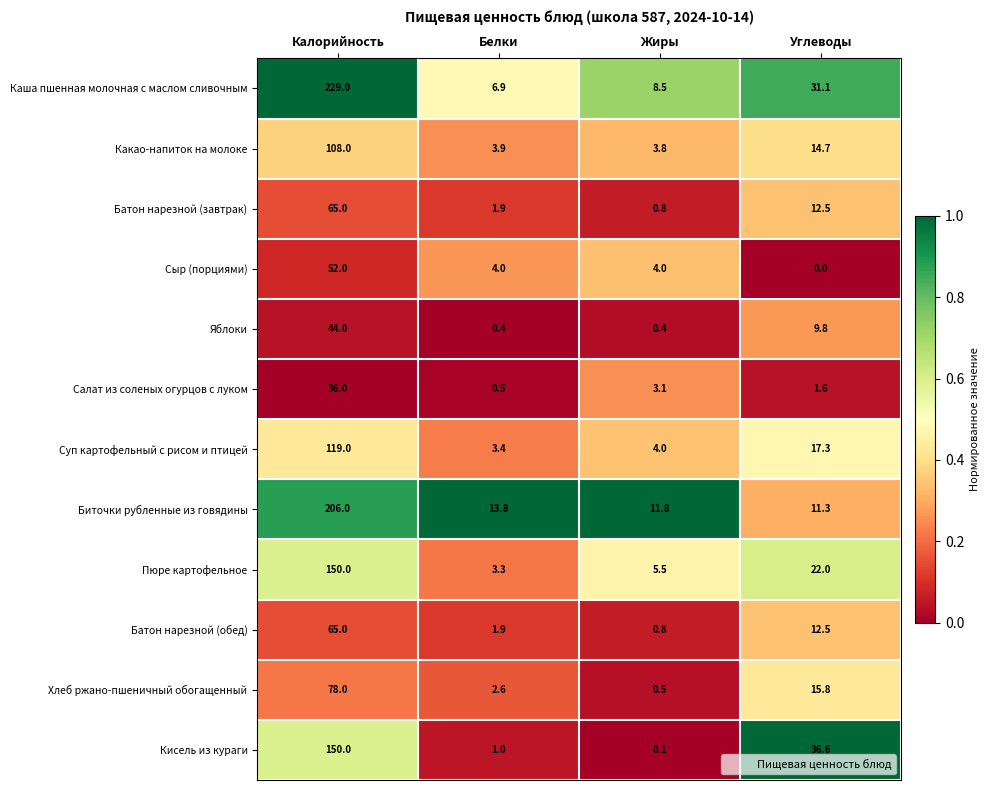

What is the total value across all series at Белки?

43.6